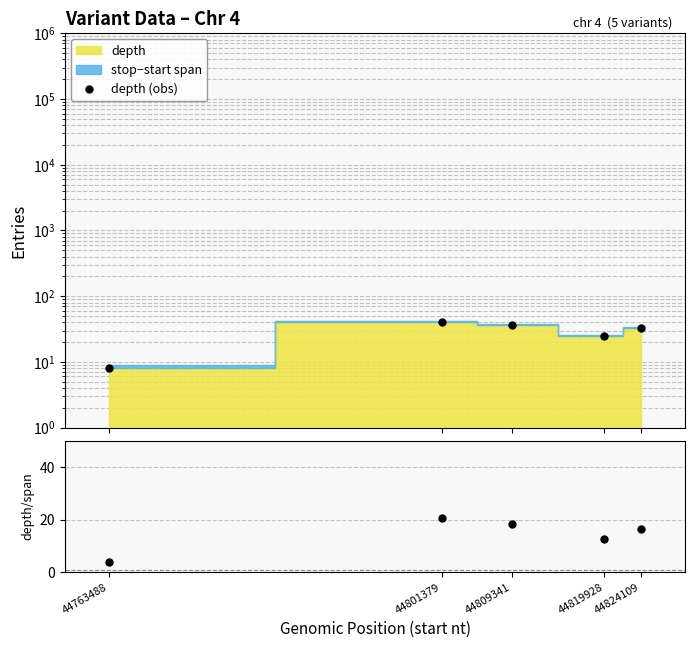

Which series has the largest total across all categories?

depth (obs)